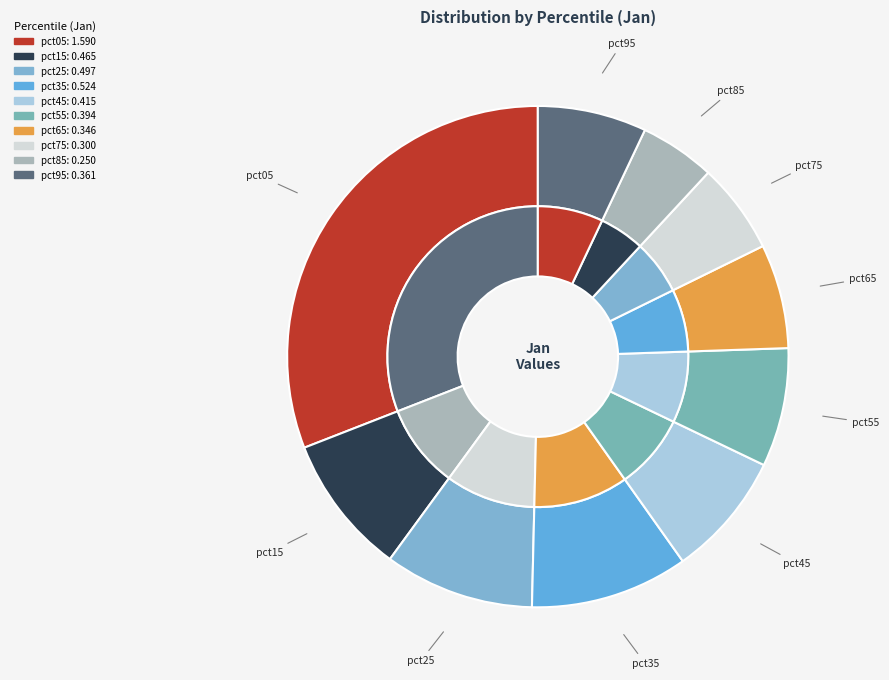

Is it true that pct35 is 10% of the pie?

True